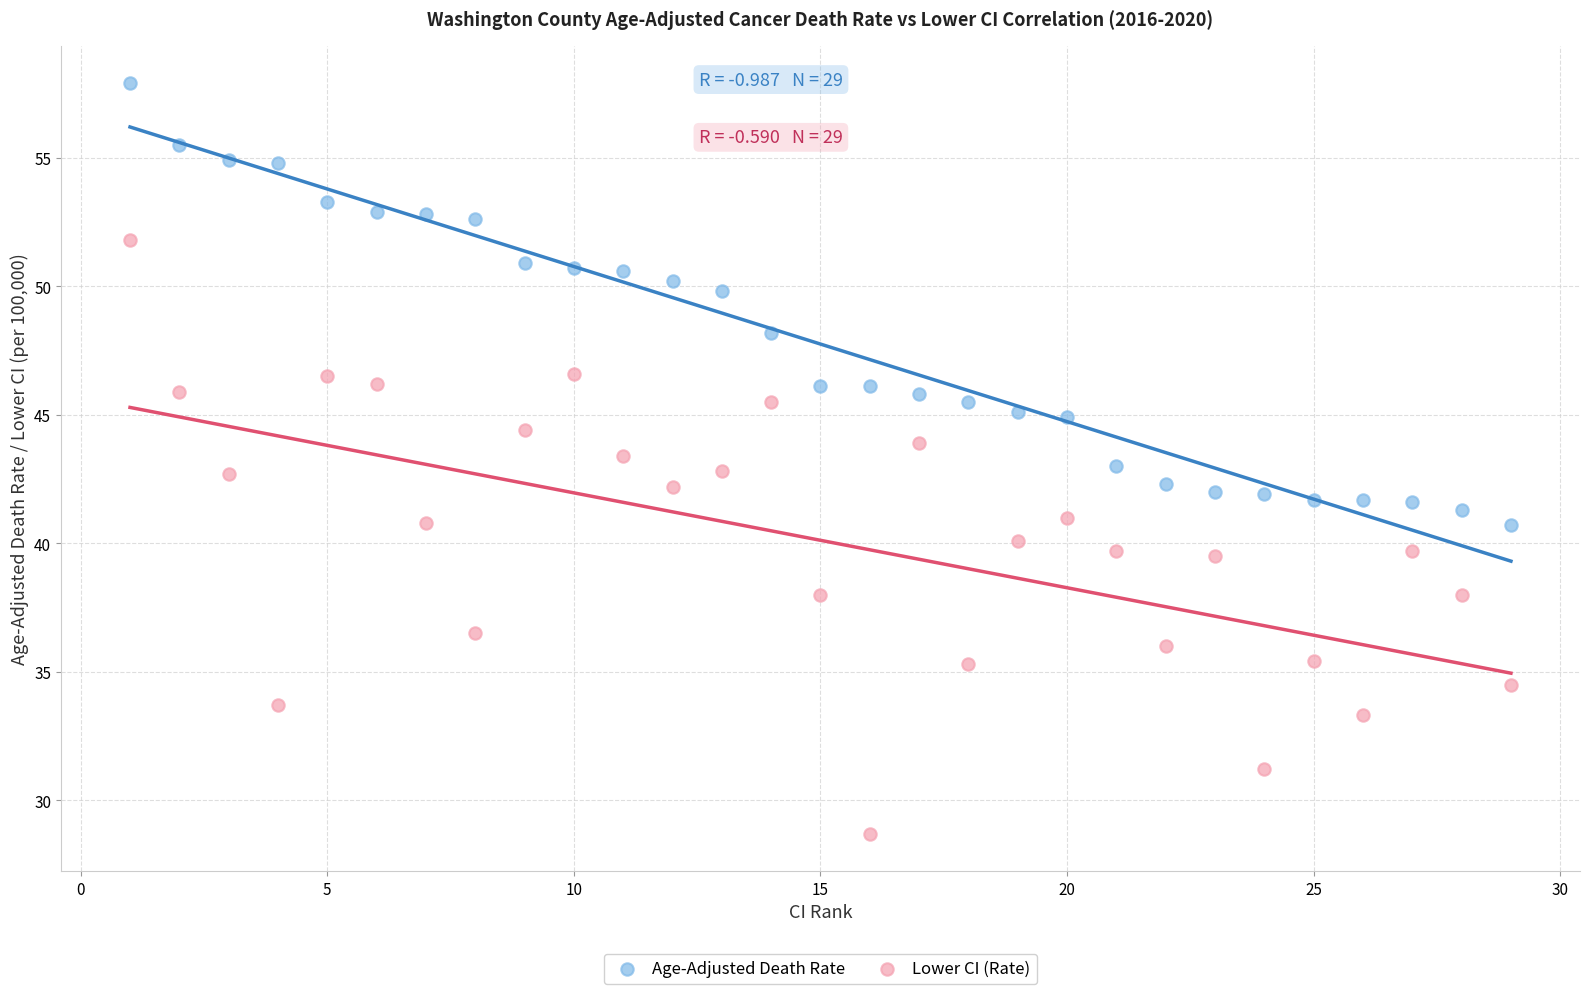

Which series contains the lowest Y value?

Lower CI (Rate)